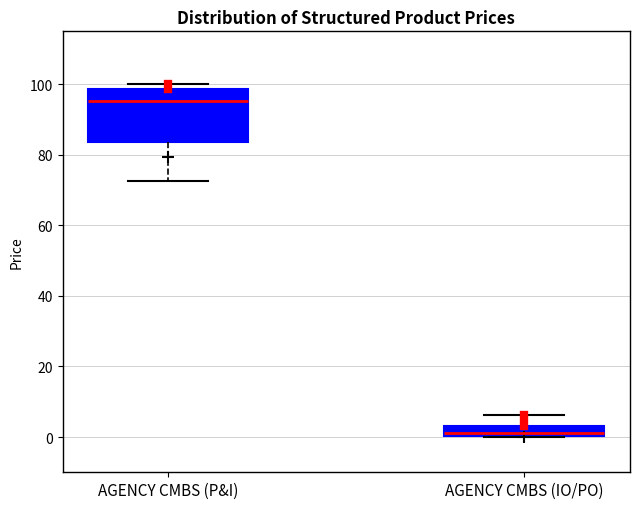

Which box has the lowest median line?

AGENCY CMBS (IO/PO)